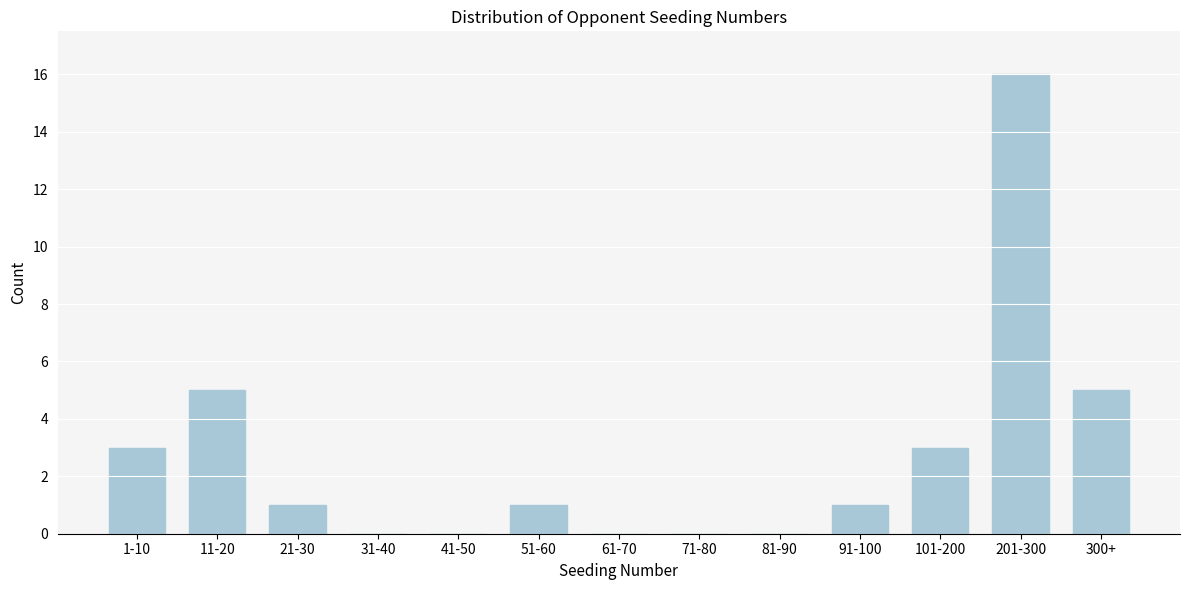

Reading right to left, transcribe all the data shown in this chart.

300+=5	201-300=16	101-200=3	91-100=1	81-90=0	71-80=0	61-70=0	51-60=1	41-50=0	31-40=0	21-30=1	11-20=5	1-10=3